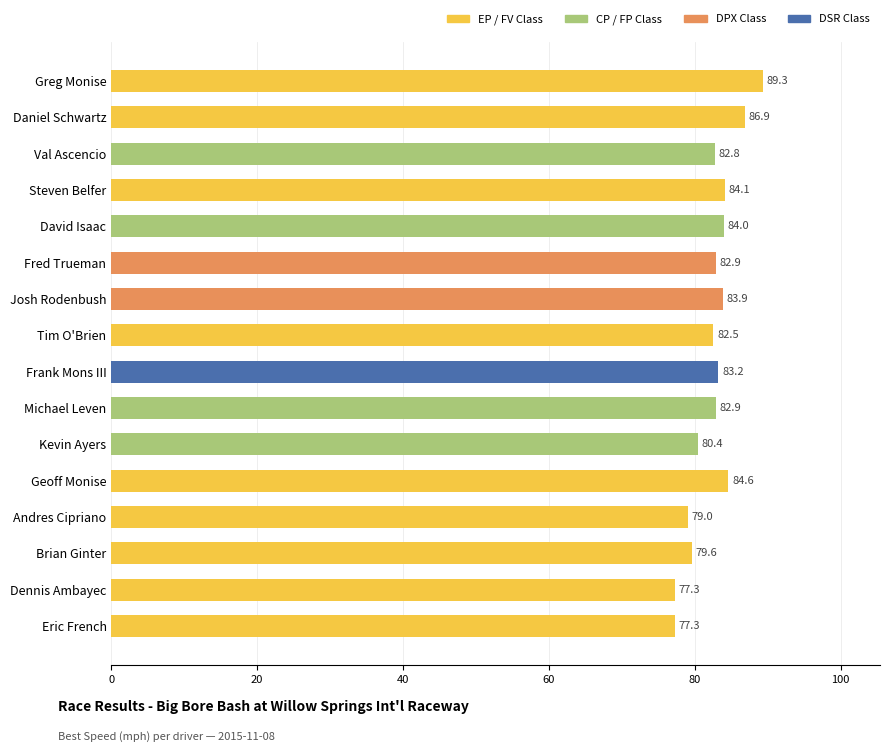

How many bars are there in total?

16